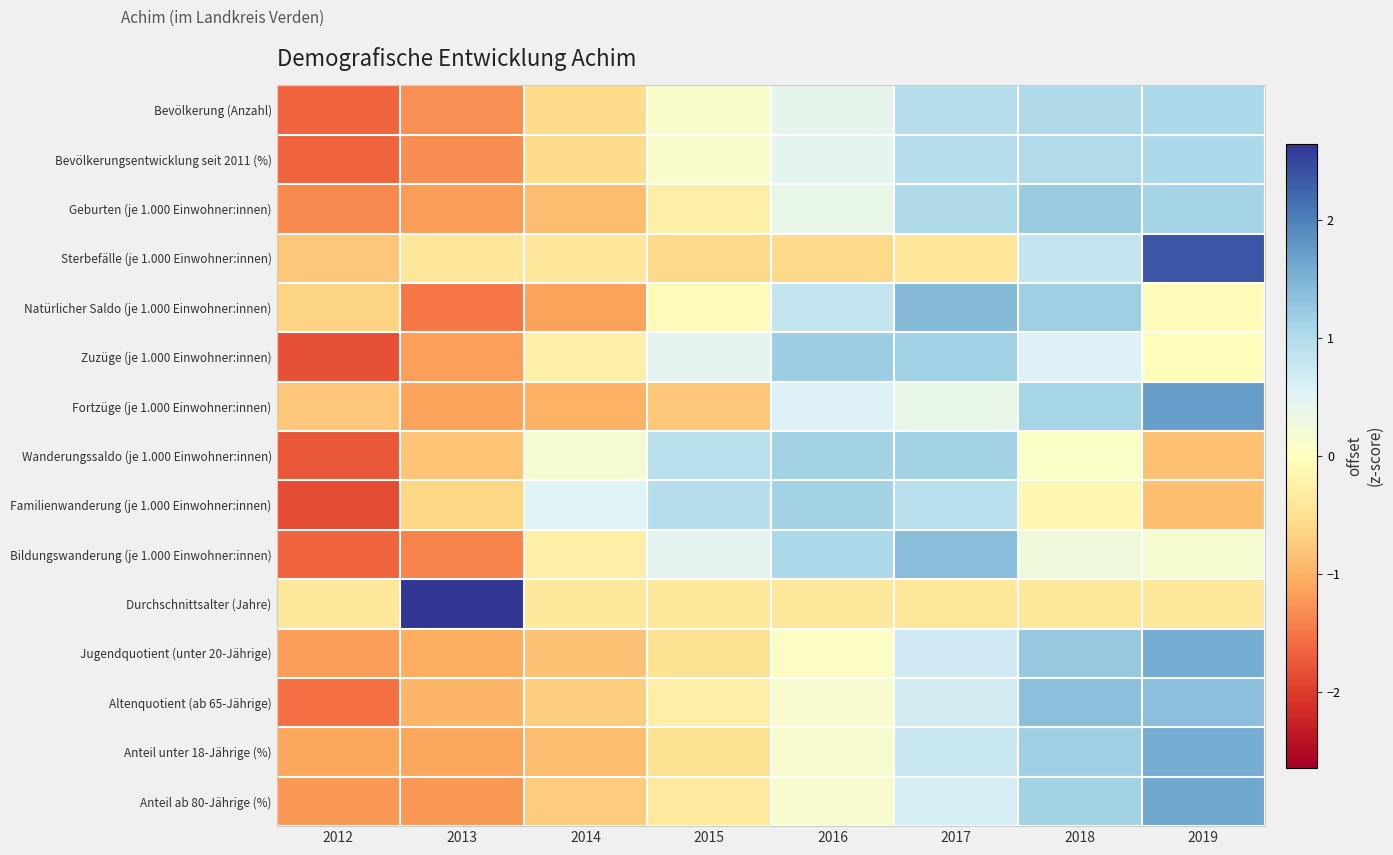

Reading left to right, list all the values displayed in this chart.

Bevölkerung (Anzahl): 2012=-1.7	2013=-1.3	2014=-0.6	2015=0.1	2016=0.4	2017=0.9	2018=1.0	2019=1.0
Bevölkerungsentwicklung seit 2011 (%): 2012=-1.7	2013=-1.3	2014=-0.6	2015=0.1	2016=0.4	2017=0.9	2018=1.0	2019=1.0
Geburten (je 1.000 Einwohner:innen): 2012=-1.4	2013=-1.2	2014=-0.9	2015=-0.3	2016=0.4	2017=1.0	2018=1.2	2019=1.1
Sterbefälle (je 1.000 Einwohner:innen): 2012=-0.8	2013=-0.4	2014=-0.4	2015=-0.6	2016=-0.6	2017=-0.4	2018=0.8	2019=2.4
Natürlicher Saldo (je 1.000 Einwohner:innen): 2012=-0.7	2013=-1.5	2014=-1.1	2015=-0.0	2016=0.8	2017=1.4	2018=1.2	2019=-0.0
Zuzüge (je 1.000 Einwohner:innen): 2012=-1.8	2013=-1.2	2014=-0.3	2015=0.4	2016=1.2	2017=1.1	2018=0.5	2019=-0.0
Fortzüge (je 1.000 Einwohner:innen): 2012=-0.8	2013=-1.1	2014=-1.0	2015=-0.8	2016=0.5	2017=0.4	2018=1.1	2019=1.7
Wanderungssaldo (je 1.000 Einwohner:innen): 2012=-1.8	2013=-0.8	2014=0.2	2015=0.9	2016=1.1	2017=1.1	2018=0.1	2019=-0.8
Familienwanderung (je 1.000 Einwohner:innen): 2012=-1.9	2013=-0.6	2014=0.5	2015=0.9	2016=1.1	2017=0.9	2018=-0.1	2019=-0.9
Bildungswanderung (je 1.000 Einwohner:innen): 2012=-1.6	2013=-1.4	2014=-0.3	2015=0.5	2016=1.1	2017=1.4	2018=0.3	2019=0.2
Durchschnittsalter (Jahre): 2012=-0.4	2013=2.6	2014=-0.4	2015=-0.4	2016=-0.4	2017=-0.4	2018=-0.4	2019=-0.4
Jugendquotient (unter 20-Jährige): 2012=-1.2	2013=-1.0	2014=-0.8	2015=-0.5	2016=0.1	2017=0.7	2018=1.2	2019=1.6
Altenquotient (ab 65-Jährige): 2012=-1.6	2013=-1.0	2014=-0.7	2015=-0.3	2016=0.1	2017=0.7	2018=1.3	2019=1.3
Anteil unter 18-Jährige (%): 2012=-1.1	2013=-1.1	2014=-0.9	2015=-0.5	2016=0.1	2017=0.8	2018=1.2	2019=1.6
Anteil ab 80-Jährige (%): 2012=-1.2	2013=-1.2	2014=-0.7	2015=-0.4	2016=0.1	2017=0.6	2018=1.1	2019=1.6